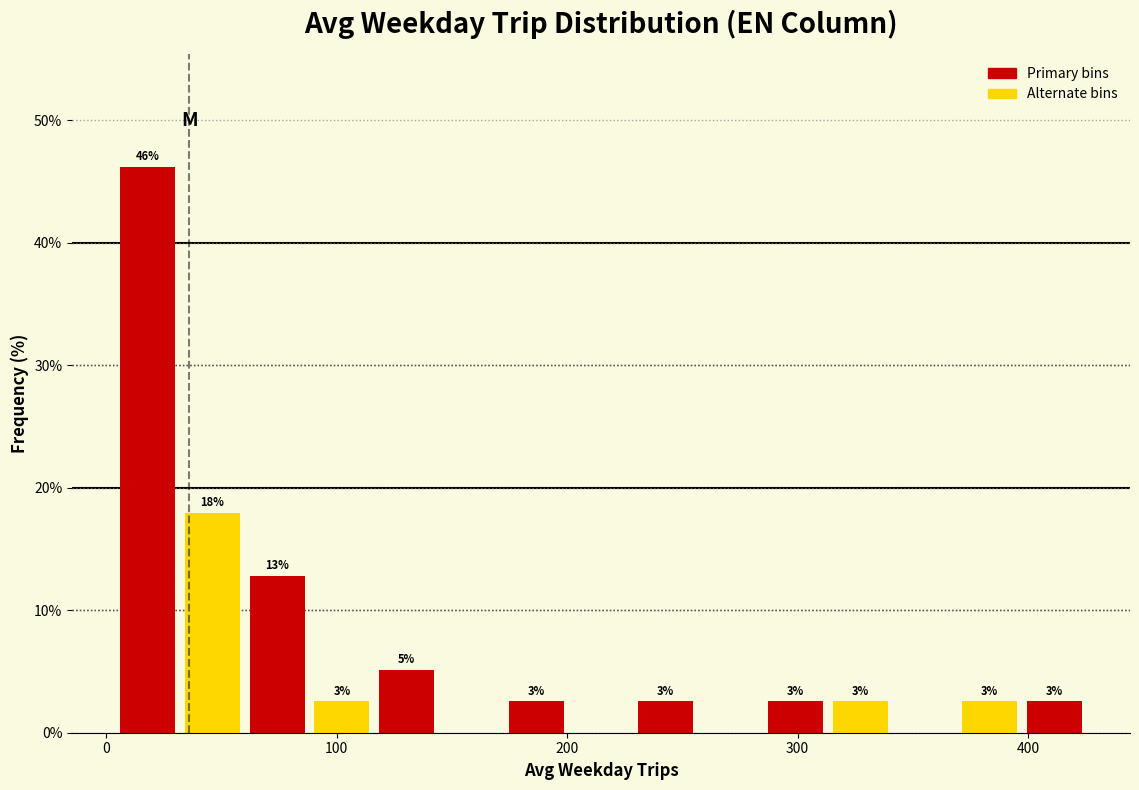

Read against the x-axis, roughly where is the centre of the tallest bar?

20